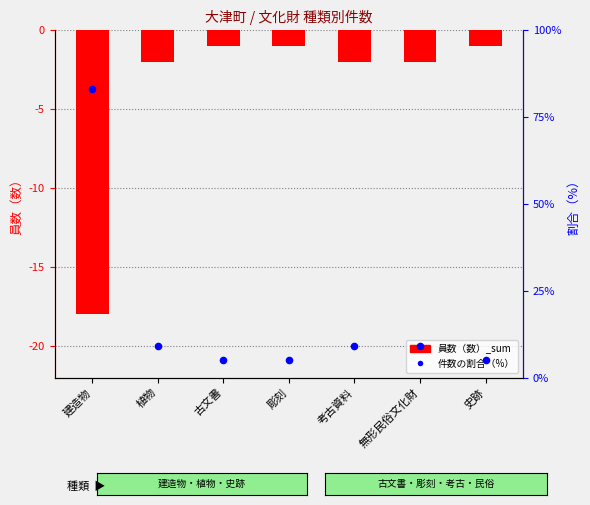

Is the value of 件数の割合（%） at 無形民俗文化財 greater than the value of 員数（数）_sum at 建造物?

Yes